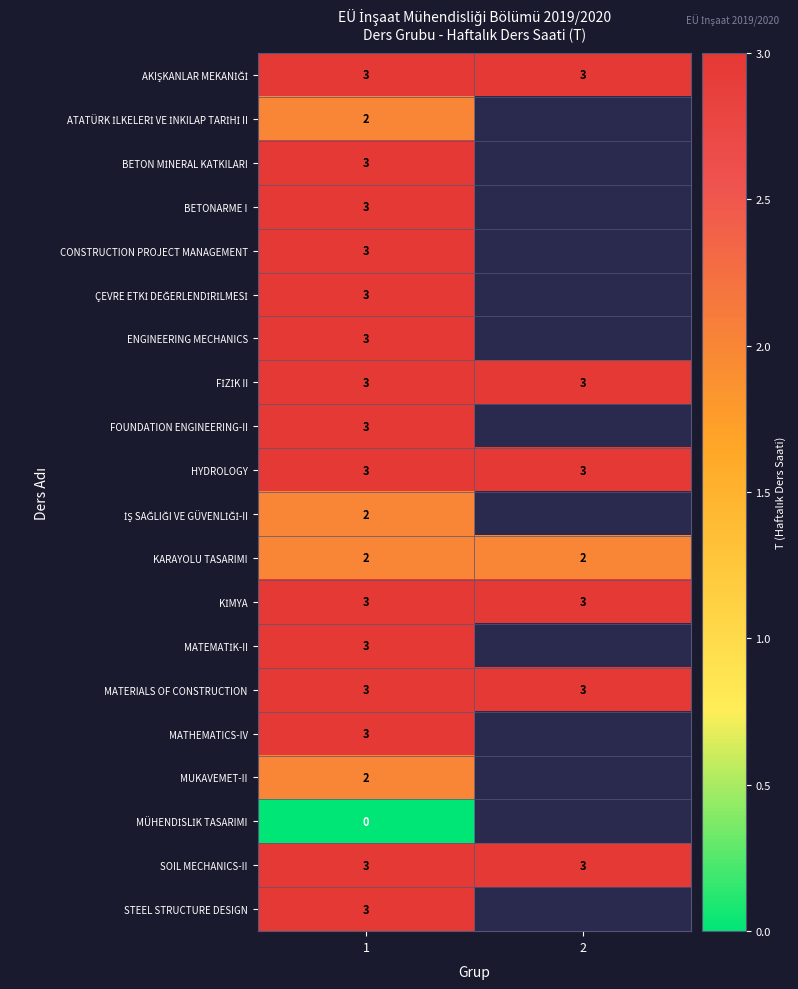

The ENGINEERING MECHANICS series shows 3 at 1. True or false?

True